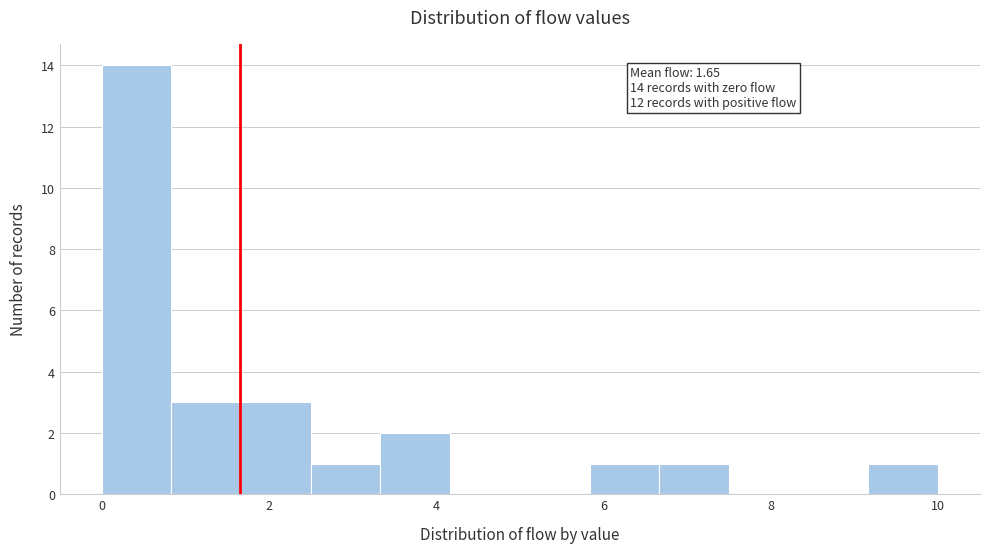

Over which range of the x-axis is the bar tallest?

0.0 to 0.8